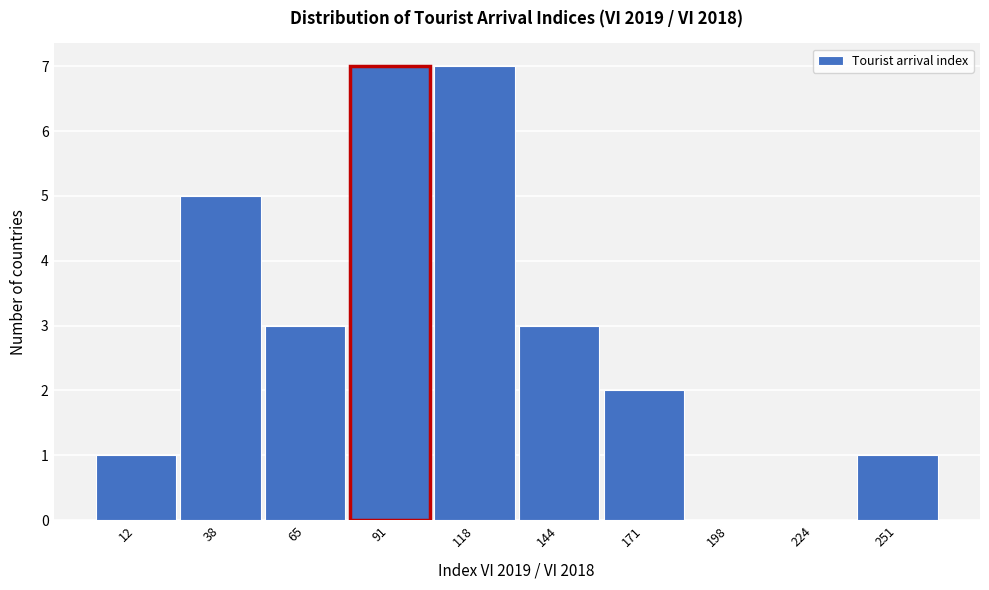

Reading left to right, list all the values displayed in this chart.

12=1	38=5	65=3	91=7	118=7	144=3	171=2	198=0	224=0	251=1